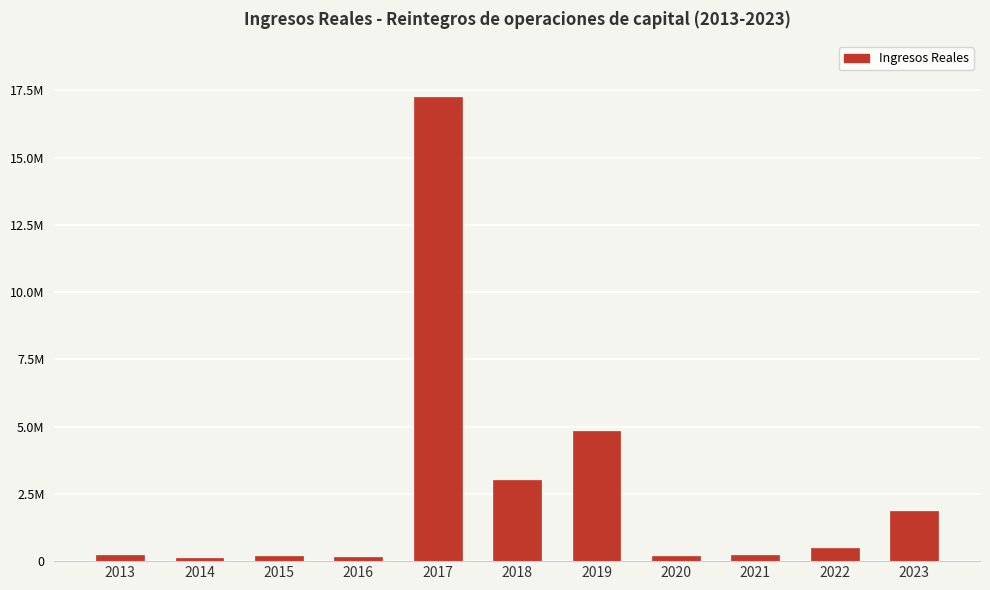

Is it true that the value at 2015 is 188598.0?

True